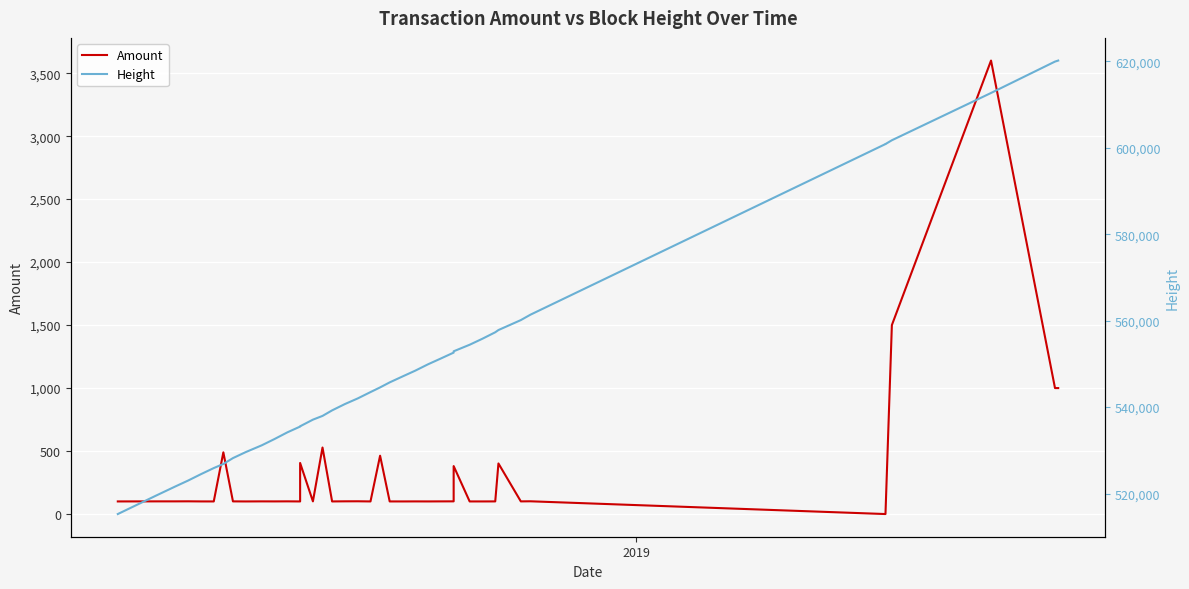

How many lines are shown in the chart?

2